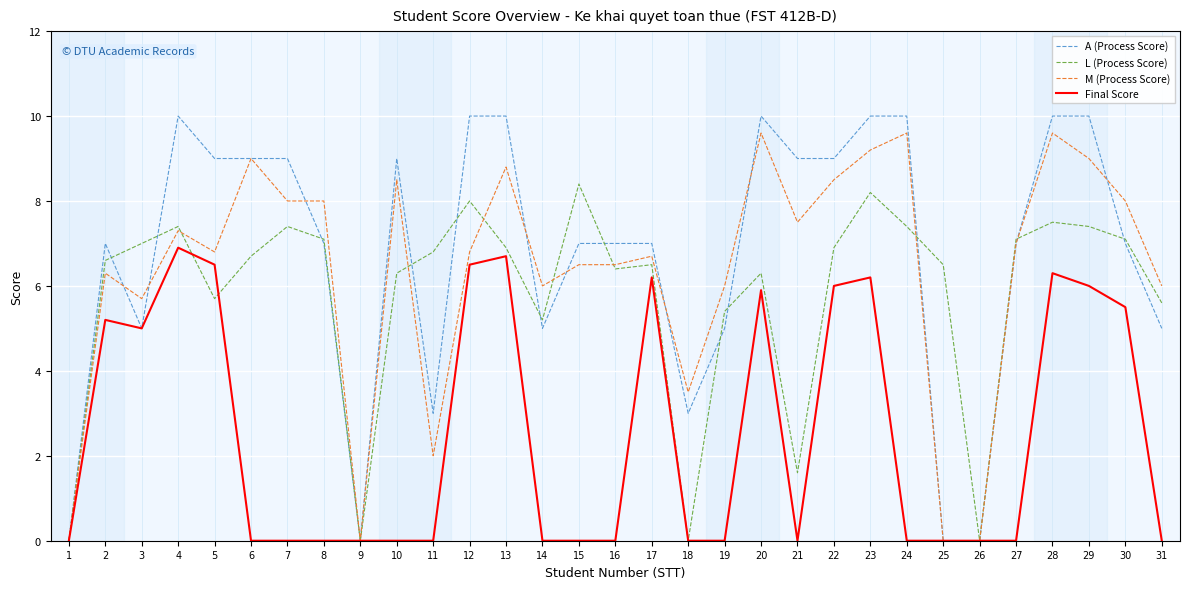

The M (Process Score) series shows 3.7 at 24. True or false?

False